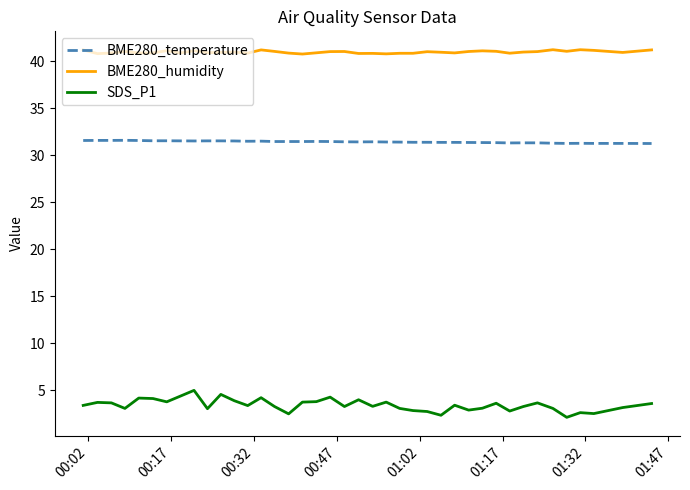

True or false: BME280_humidity and SDS_P1 intersect in this chart.

False